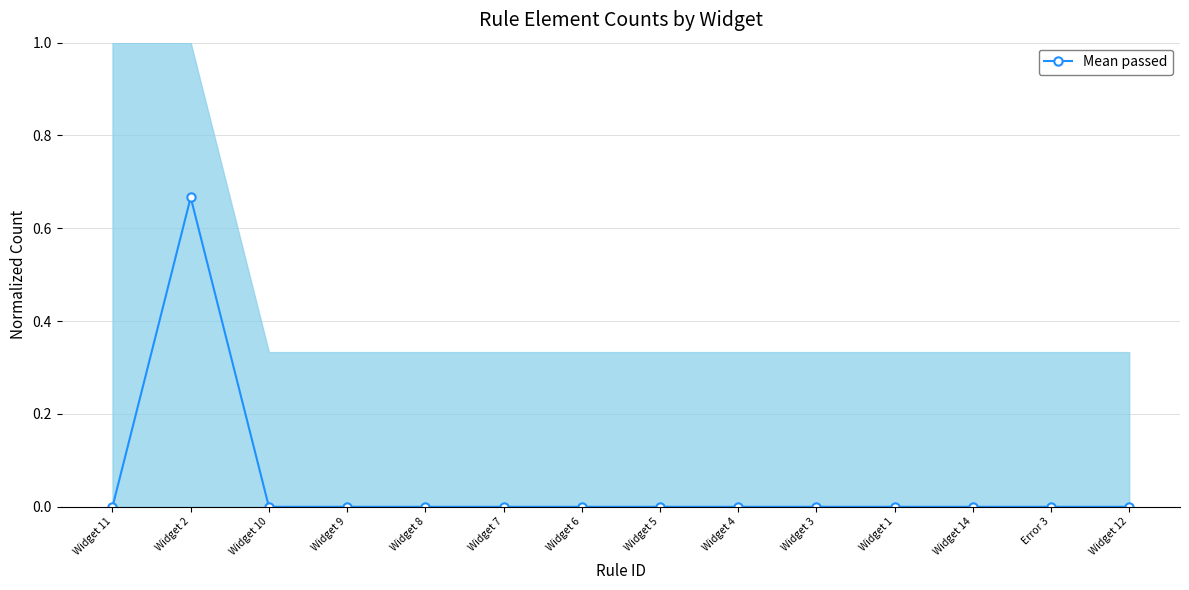

How many series are shown in this chart?

1